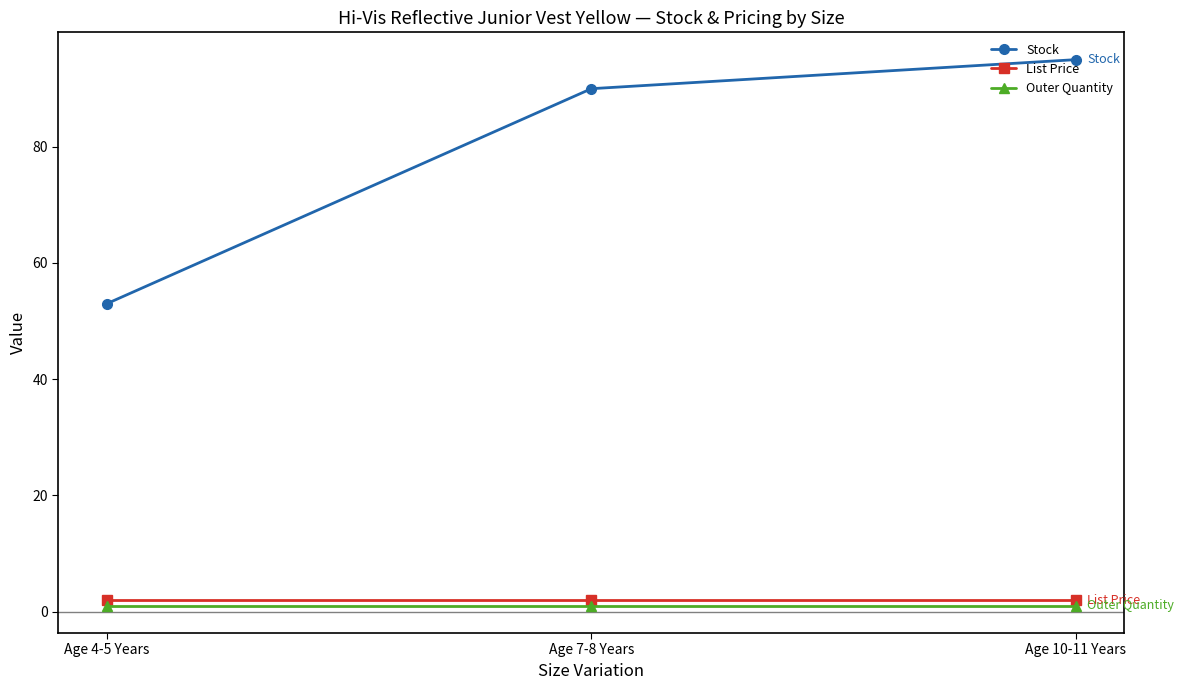

Which series has the largest range (max minus min)?

Stock